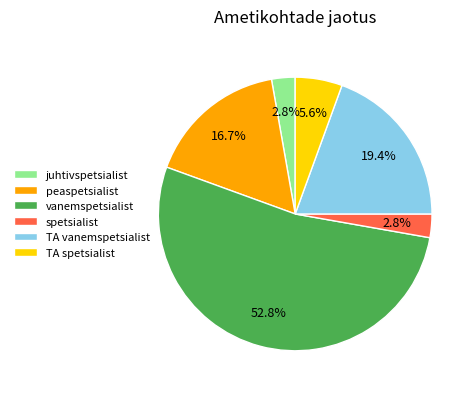

How many segments does this pie chart have?

6